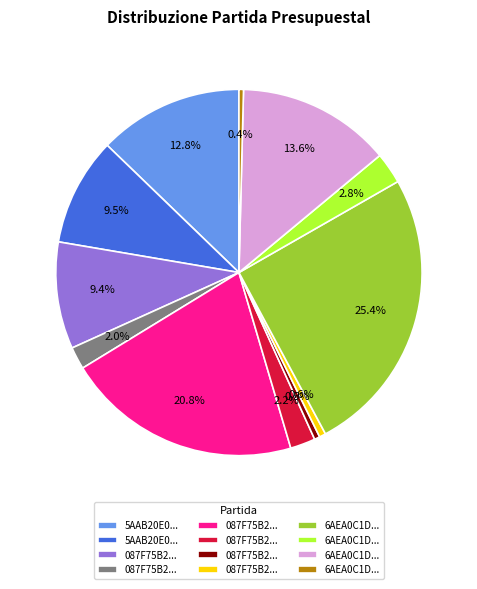

Is there any slice that represents more than half of the pie?

No